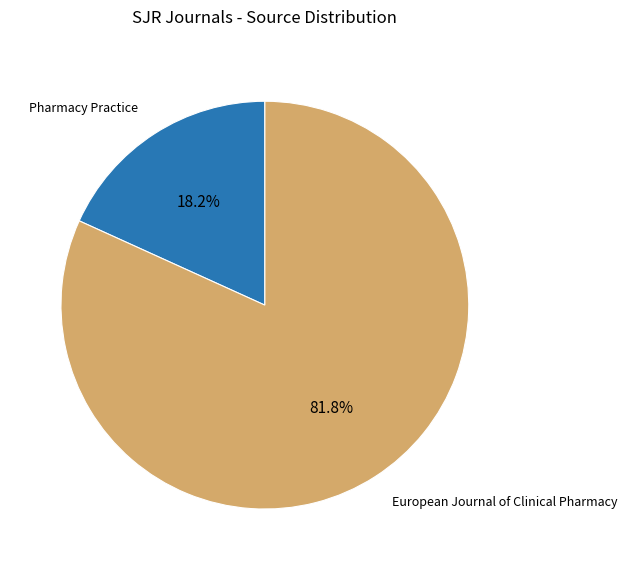

Count the number of slices in the pie.

2